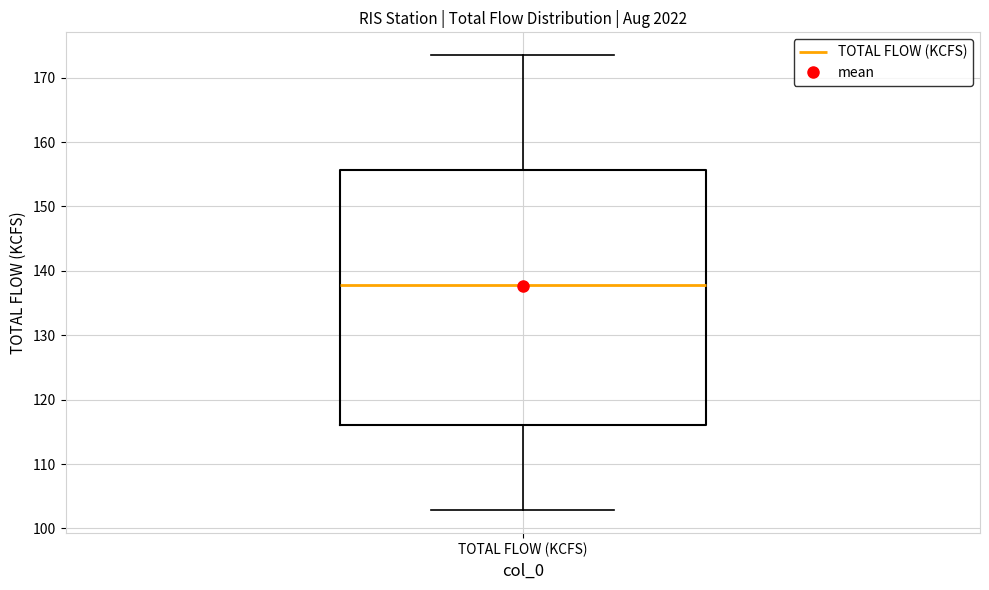

Where is the upper edge of the box for TOTAL FLOW (KCFS) on the y-axis? The values are not printed on the chart, so give them approximately, as read against the axis.

156